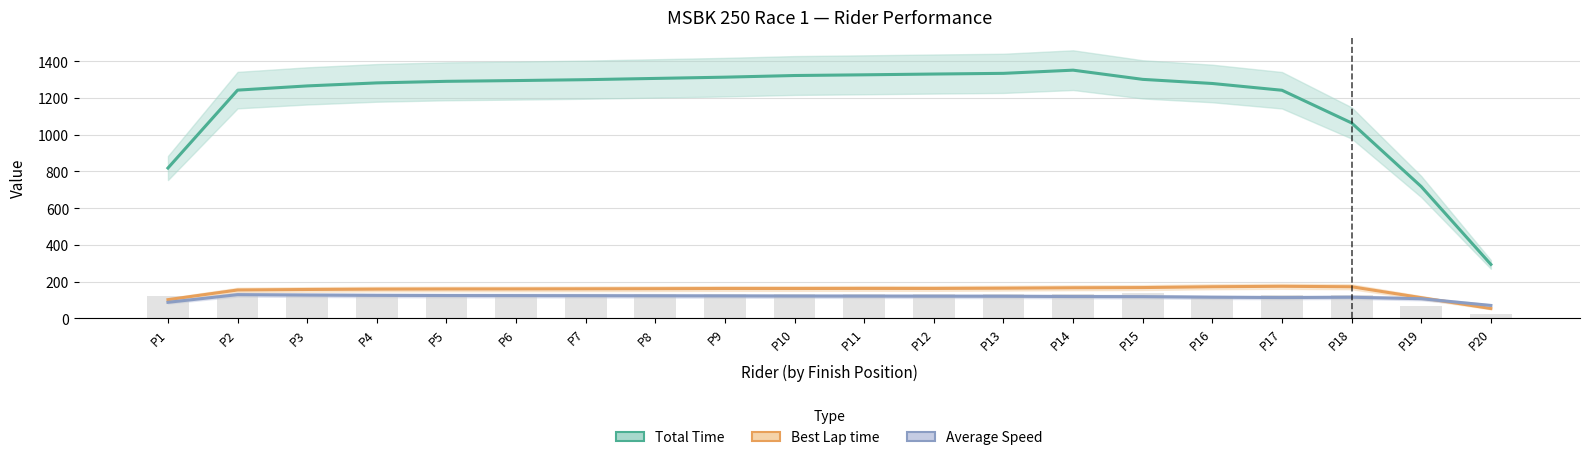

Which series has the widest spread of values?

Total Time